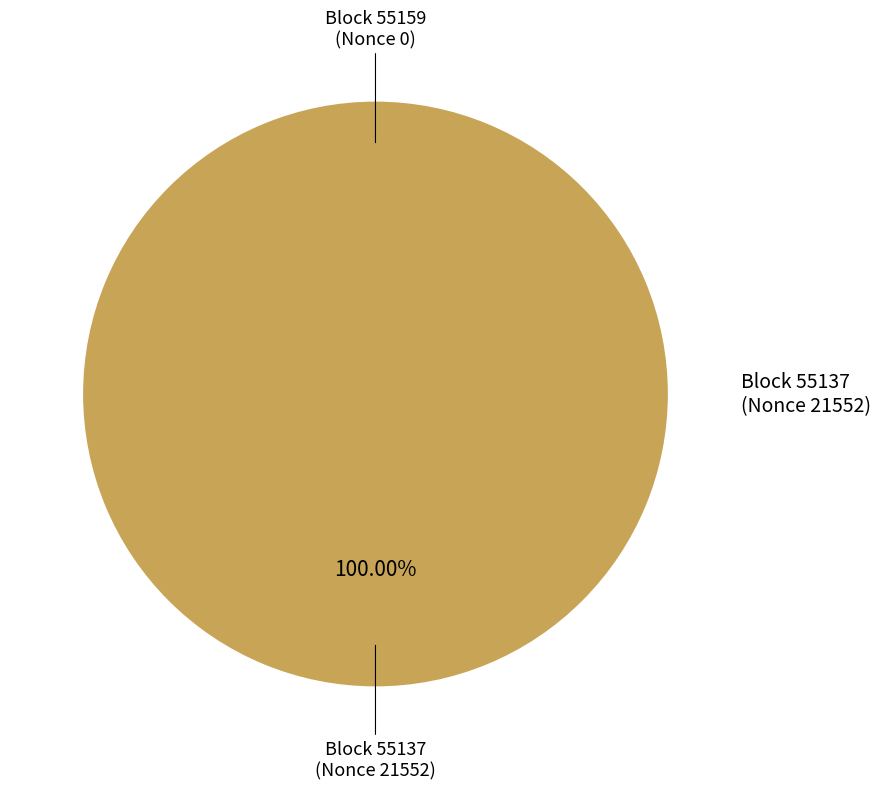

To the nearest percent, what is the difference between the largest and smallest slice percentages?

100%